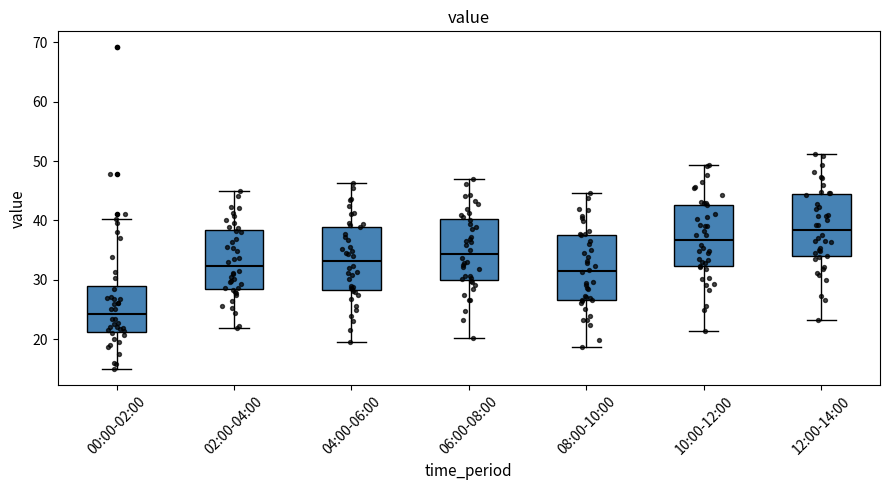

Which box's median line is the lowest?

00:00-02:00